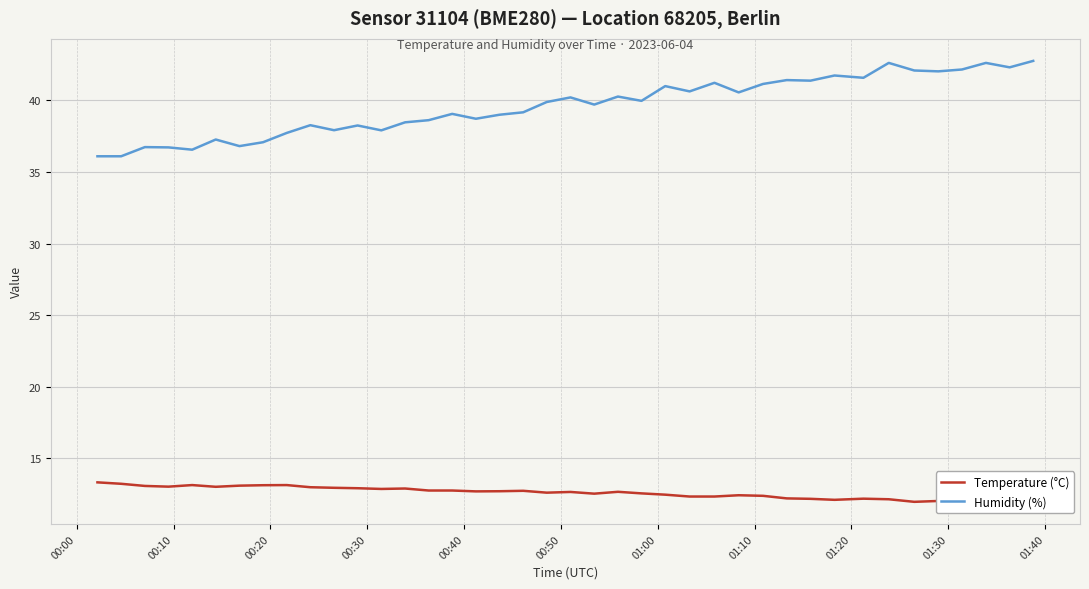

How many interior local peaks does the Temperature (°C) series have?

10